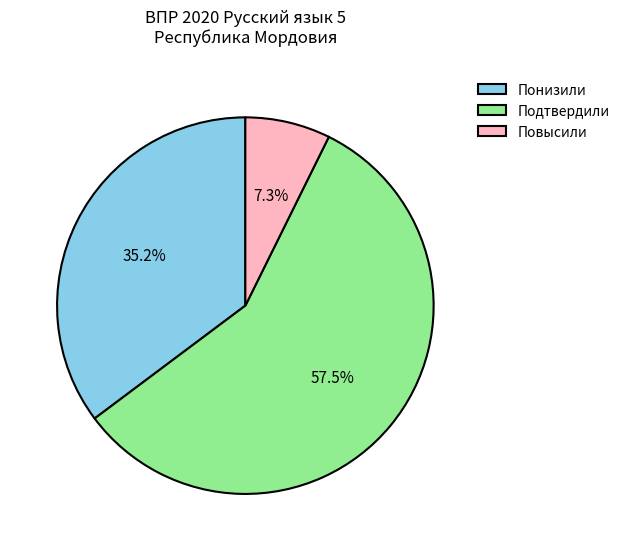

What is the smallest slice in the pie chart?

Повысили